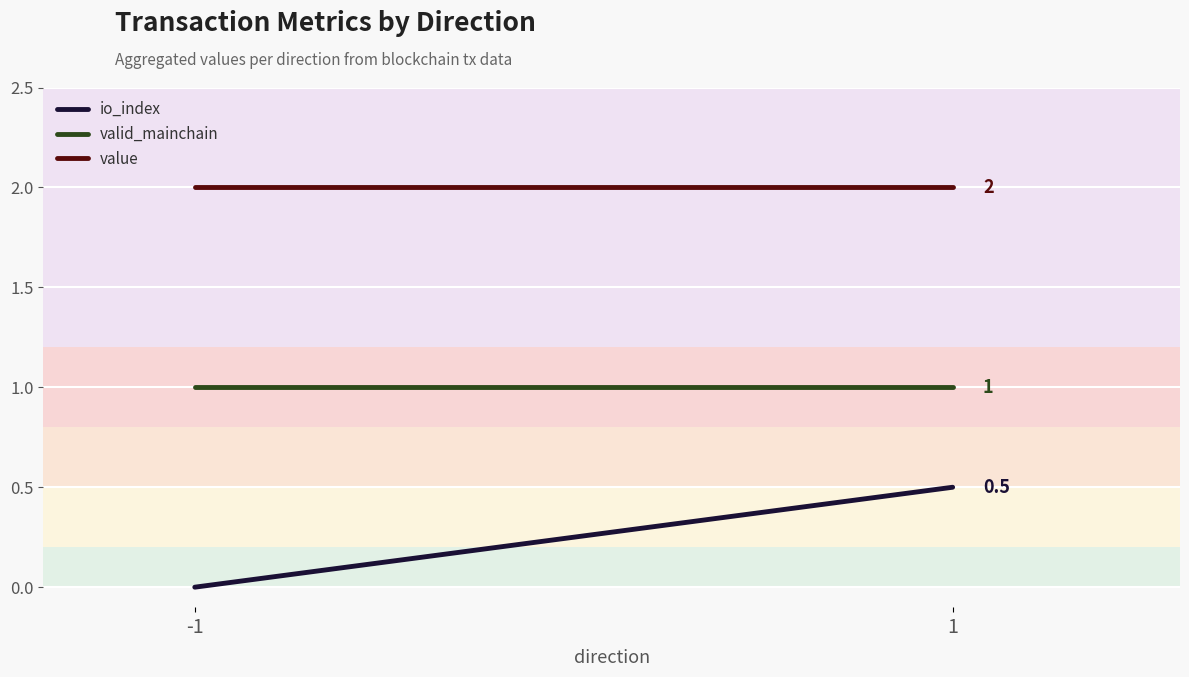

Reading left to right, extract all data points from this chart.

io_index: 0.0	0.5
valid_mainchain: 1.0	1.0
value: 2.0	2.0